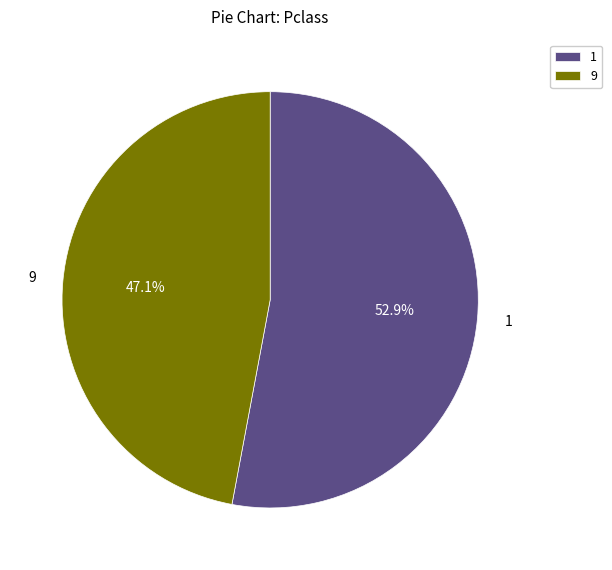

To the nearest percent, what is the difference between the largest and smallest slice percentages?

6%